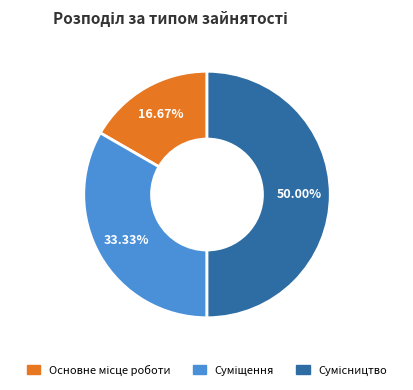

Rank the categories by value from lowest to highest.

Основне місце роботи, Суміщення, Сумісництво